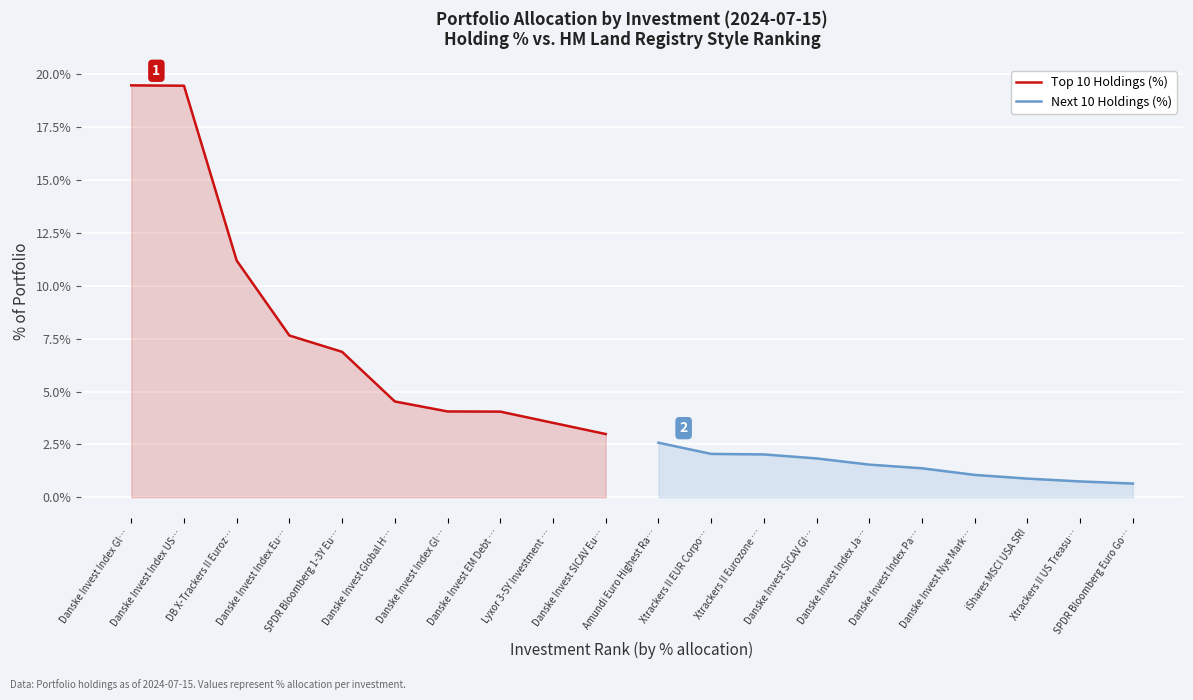

Which series has the largest total across all categories?

Top 10 Holdings (%)